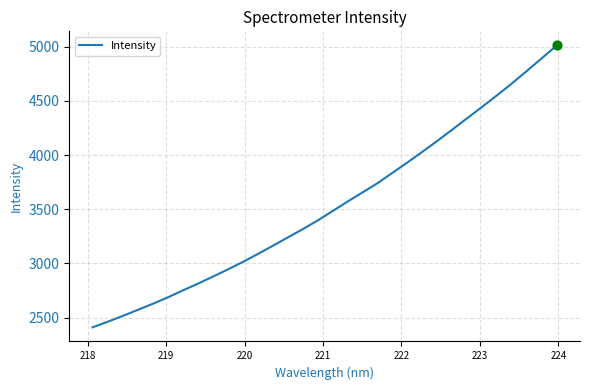

What is the smallest value displayed?

2409.3